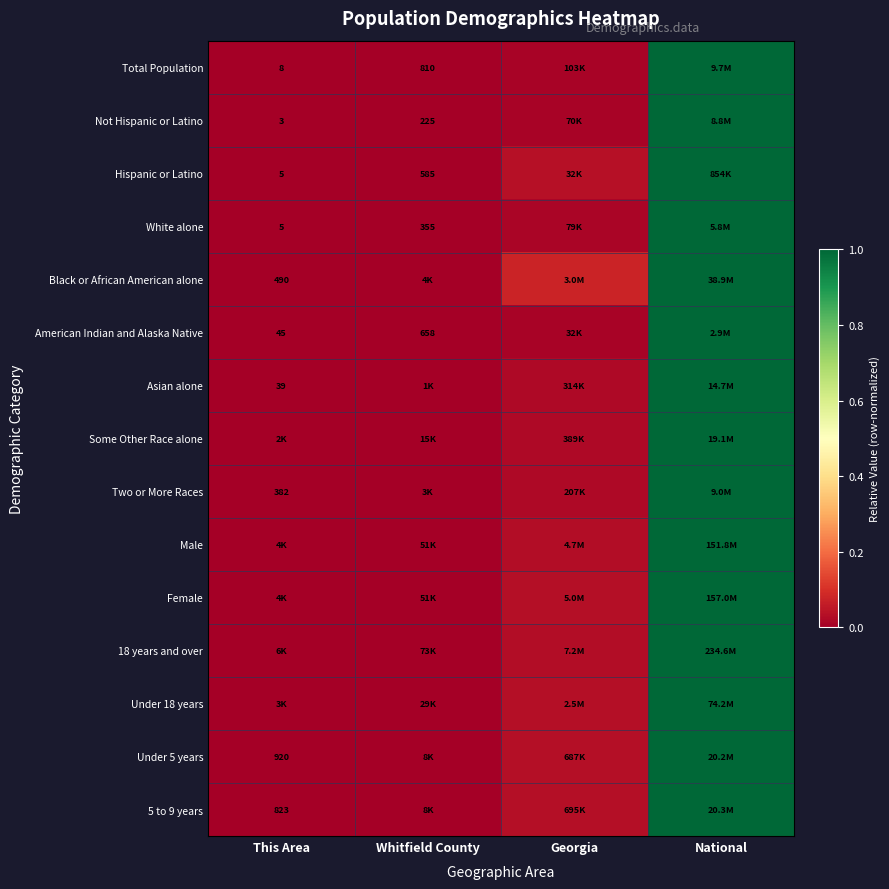

At which category does the chart reach its peak across all series?

National